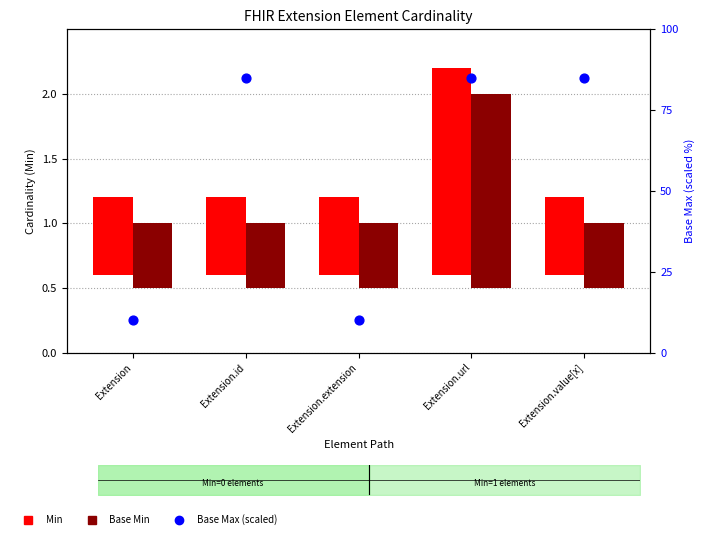

At how many categories does at least one series exceed 60?

3